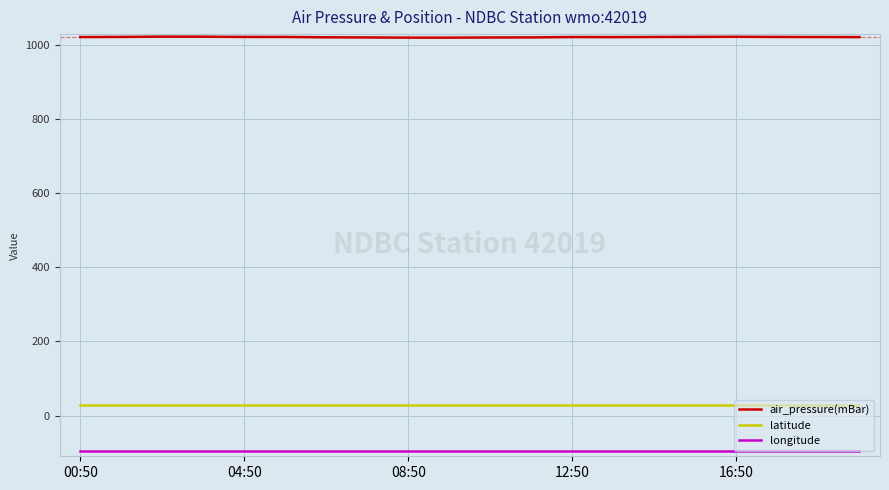

List the series in order of their peak value, highest first.

air_pressure(mBar), latitude, longitude